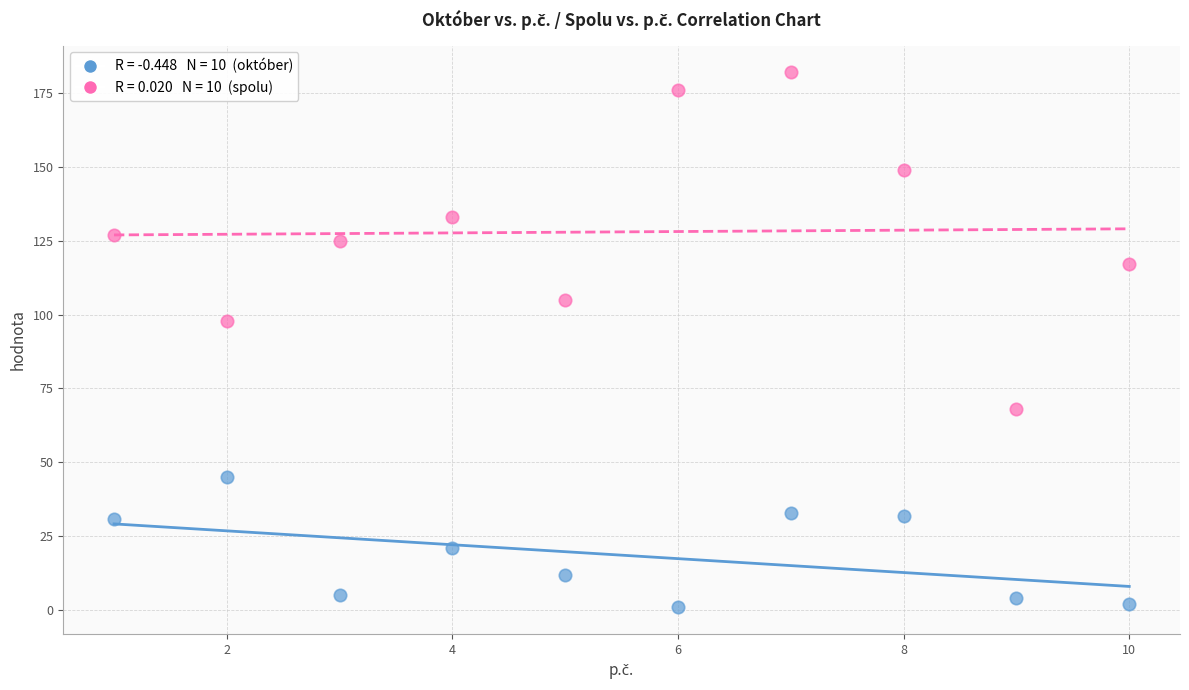

Across all series, what Y value is closest to 91?

98